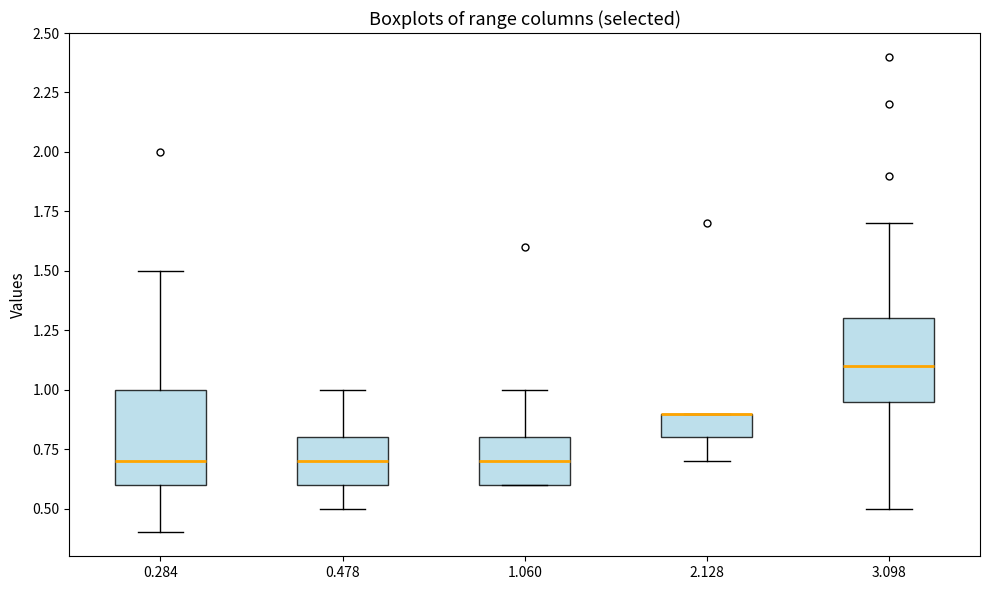

Reading left to right, transcribe this box plot: for each box, give where its median line is, the range the box spans, and where its two whiskers end, as read against the y-axis. The values are not printed on the chart, so give them approximately, as read against the axis.

0.284: median 0.70, box 0.60 to 1.00, whiskers 0.40 to 1.50
0.478: median 0.70, box 0.60 to 0.80, whiskers 0.50 to 1.00
1.060: median 0.70, box 0.60 to 0.80, whiskers 0.60 to 1.00
2.128: median 0.90 (drawn on the box's upper edge), box 0.80 to 0.90, whiskers 0.70 to 0.90
3.098: median 1.10, box 0.95 to 1.30, whiskers 0.50 to 1.70